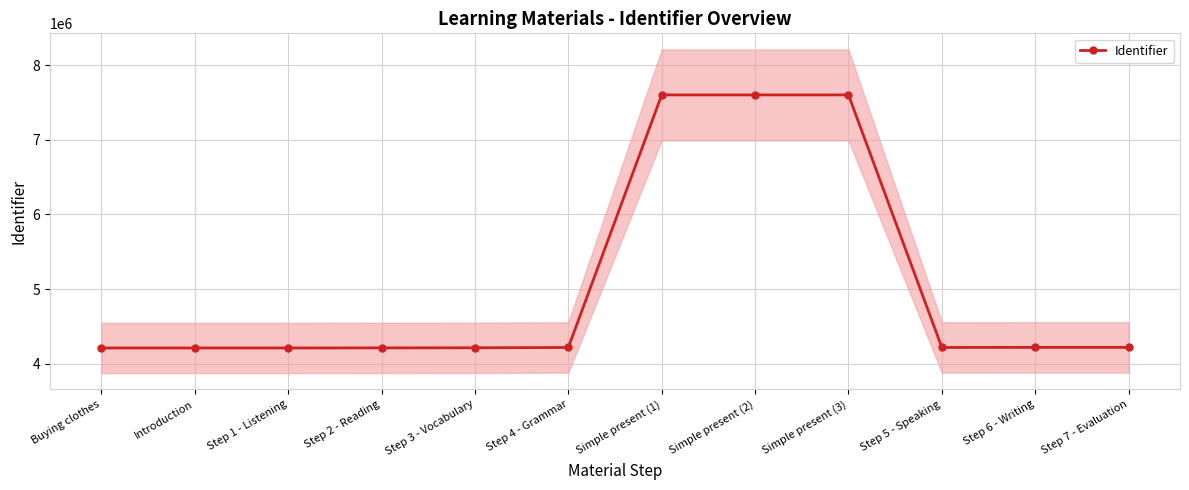

Read the value at Simple present (2).

7601052